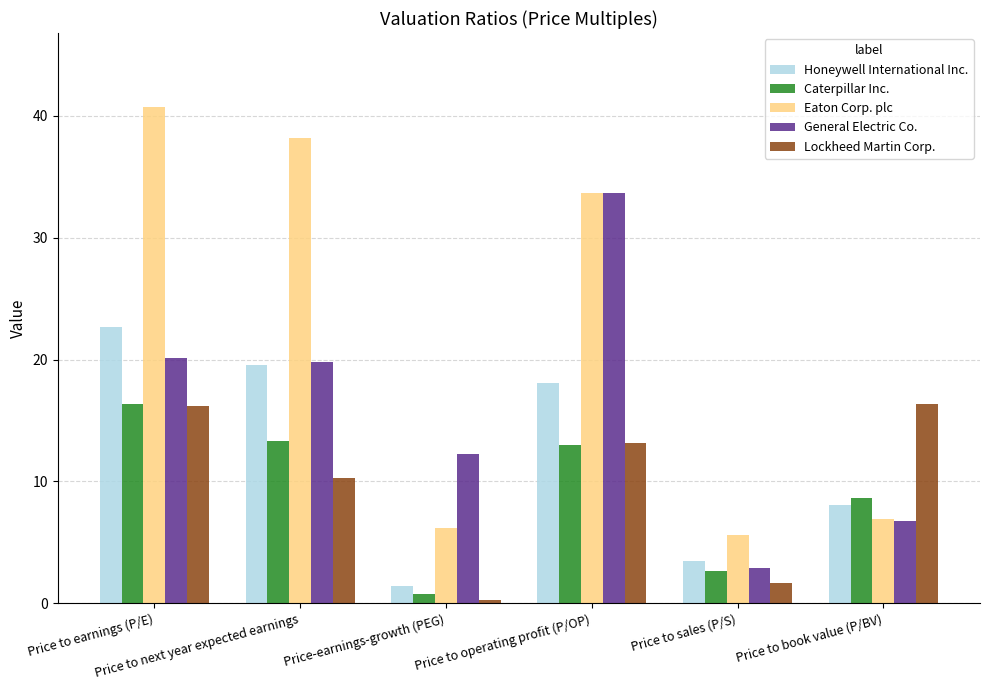

What are all the series names shown in the legend?

Honeywell International Inc., Caterpillar Inc., Eaton Corp. plc, General Electric Co., Lockheed Martin Corp.